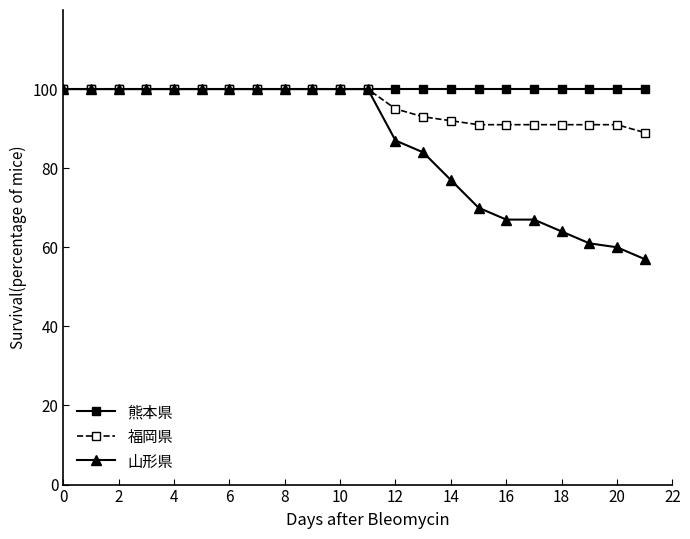

What is the value of the 熊本県 point at the 13th from the left?

100